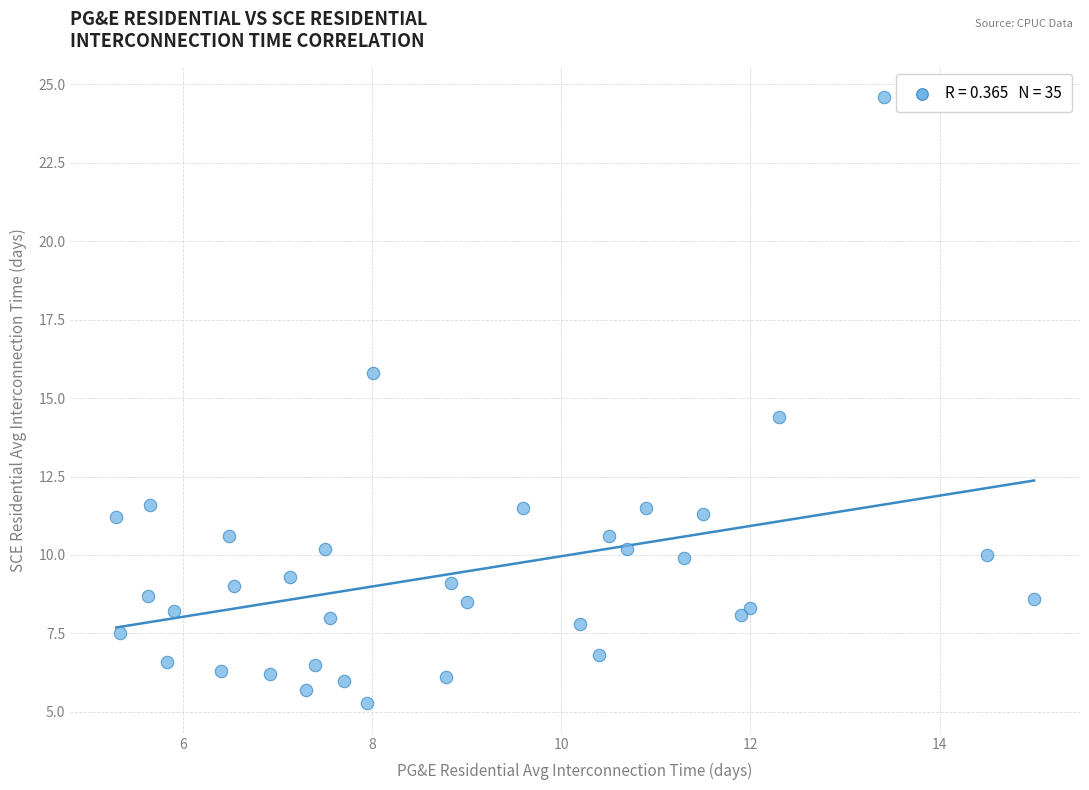

What Y value in the scatter plot is closest to 14?

14.4